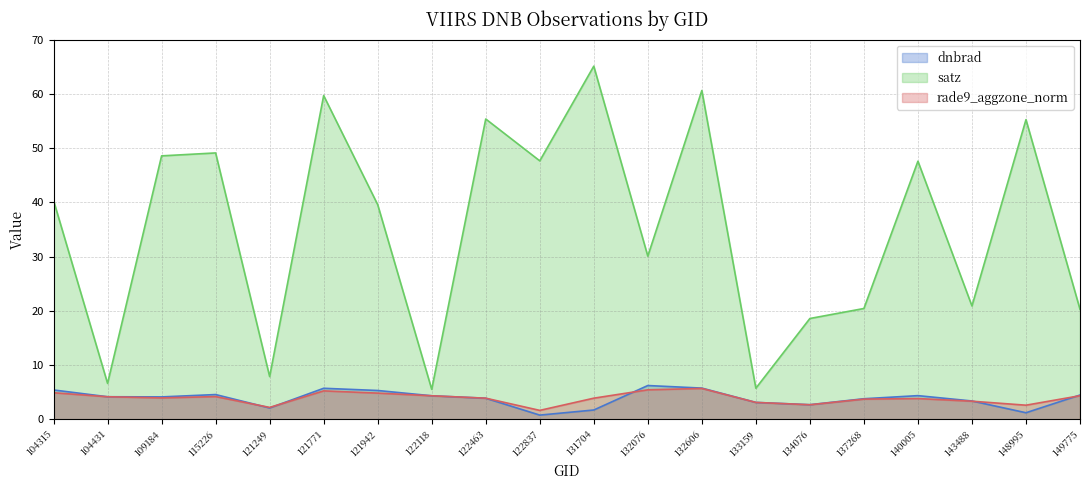

What is the average value of the rade9_aggzone_norm series?

3.9